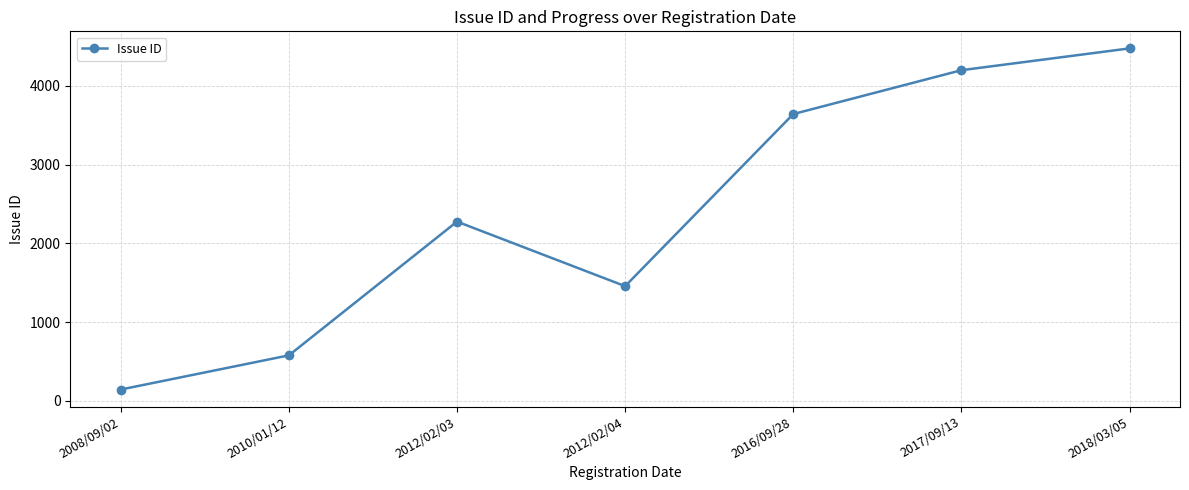

Where is the first local maximum?

2012/02/03